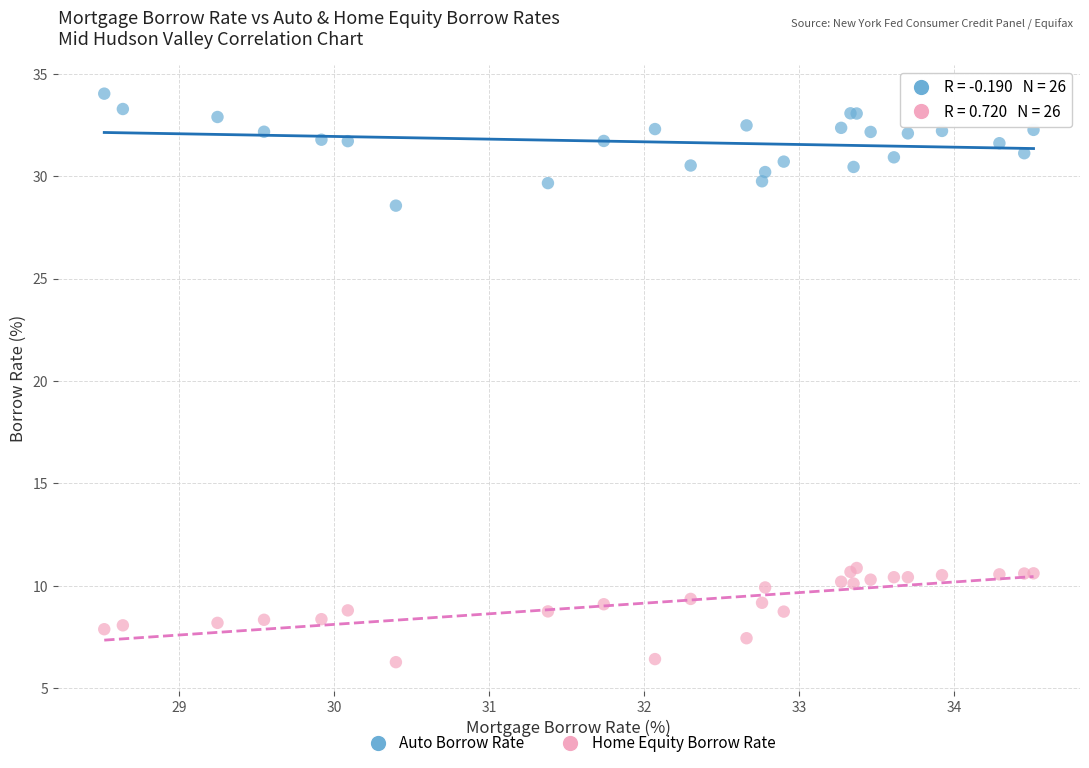

Which series reaches the minimum Y coordinate?

Home Equity Borrow Rate